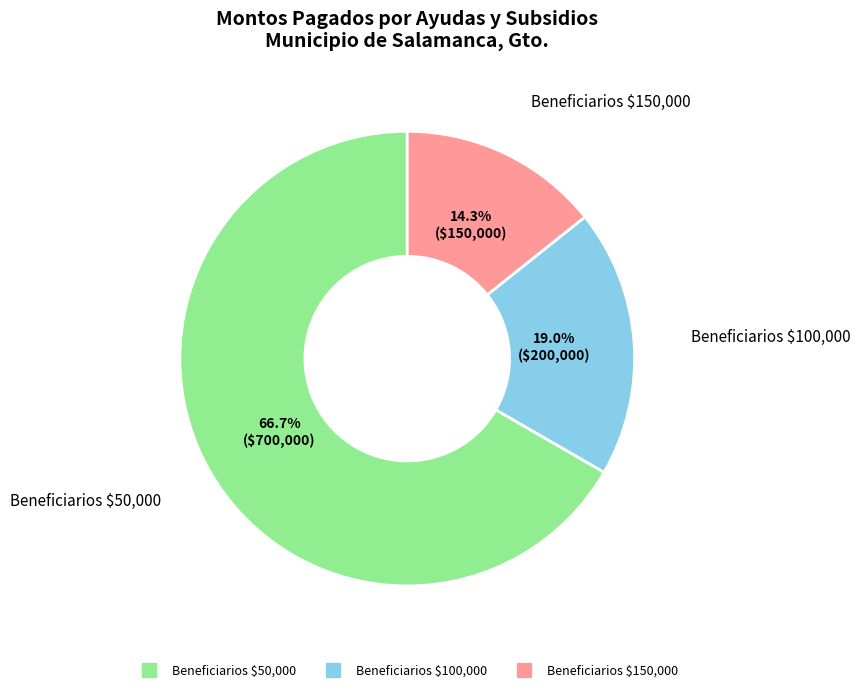

Is there a majority slice in this chart?

Yes